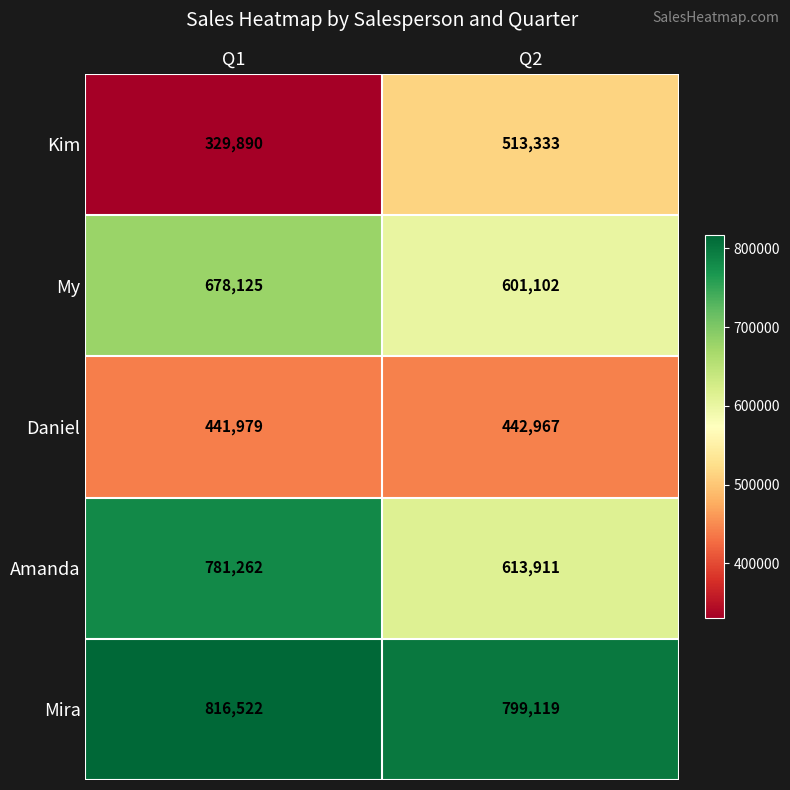

At how many categories does at least one series exceed 703898?

2